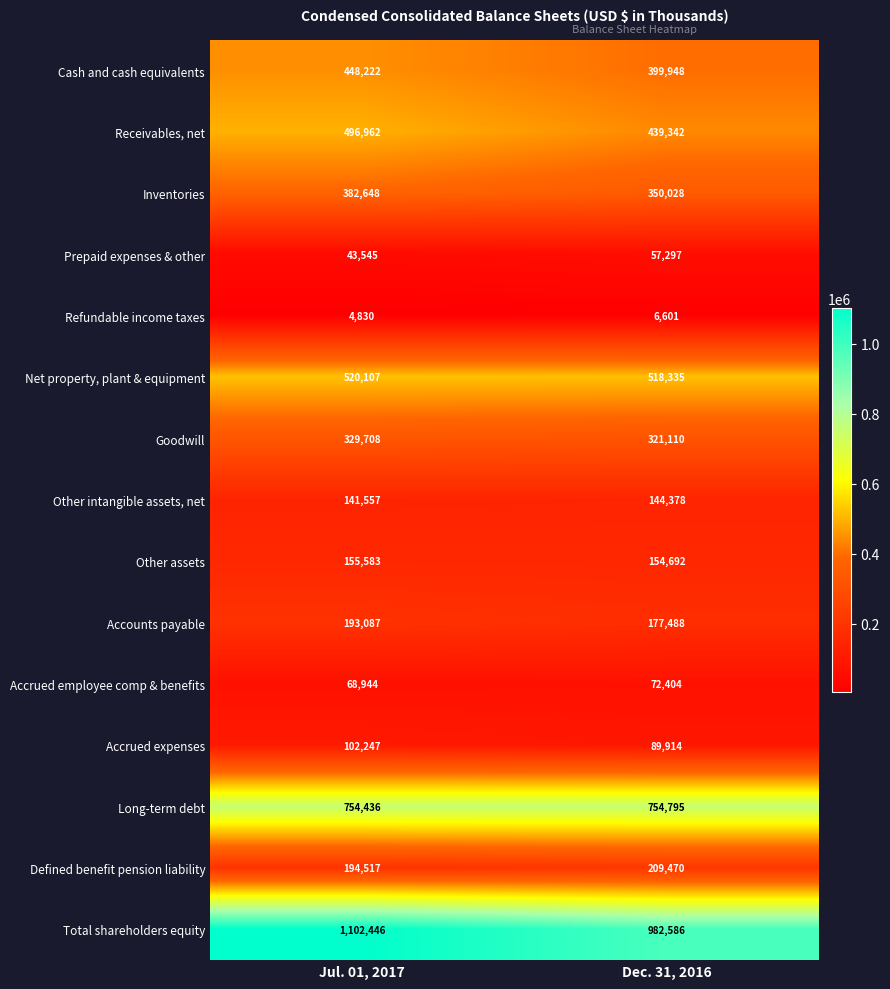

What is the smallest value displayed?

4830